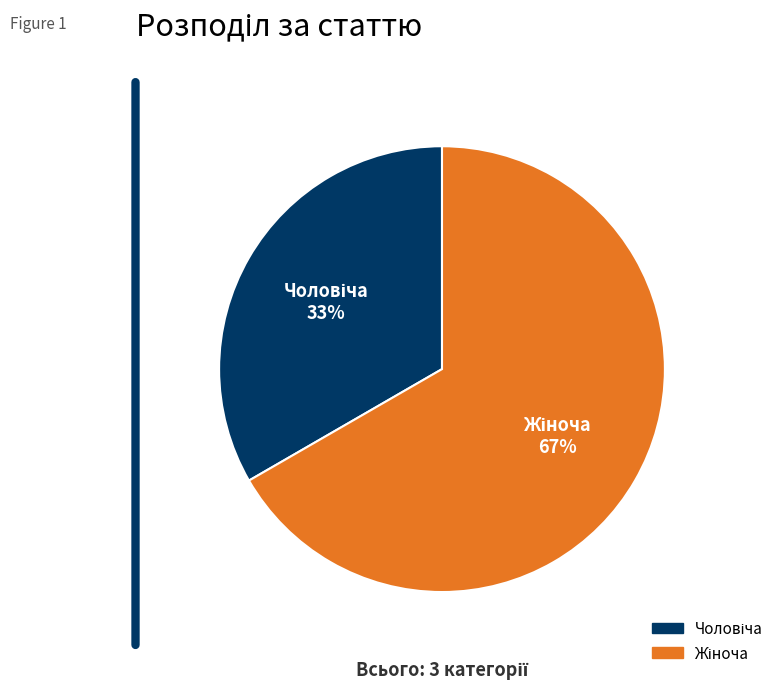

To the nearest percent, what is the average slice percentage?

50%